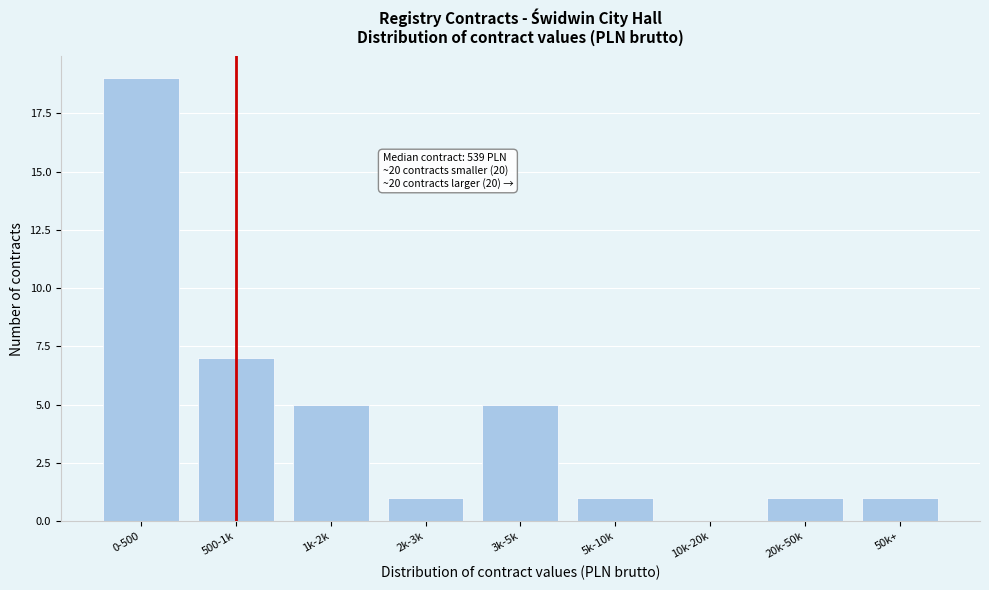

Reading left to right, what are all the values shown in this chart?

0-500=19	500-1k=7	1k-2k=5	2k-3k=1	3k-5k=5	5k-10k=1	10k-20k=0	20k-50k=1	50k+=1